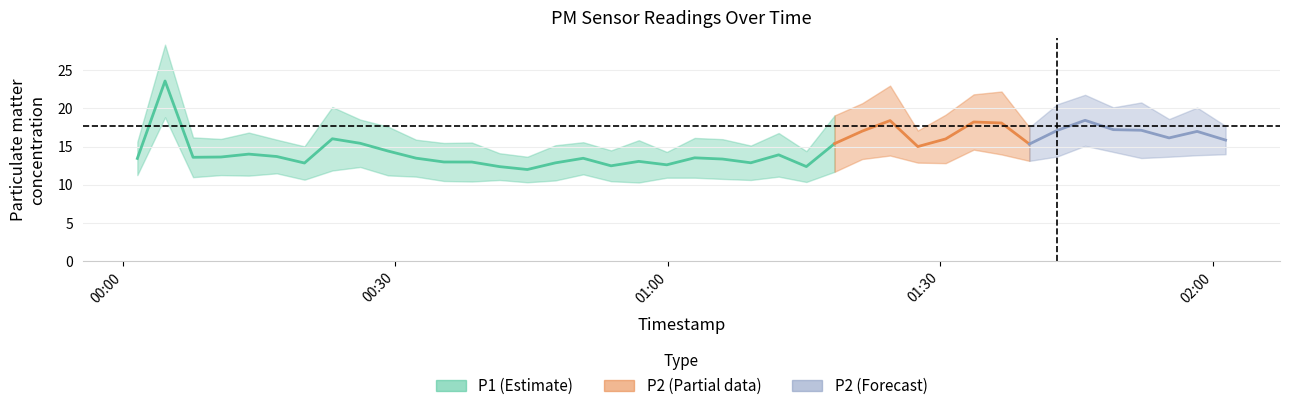

Rank the series at 32 from highest to lowest value.

P1, P2